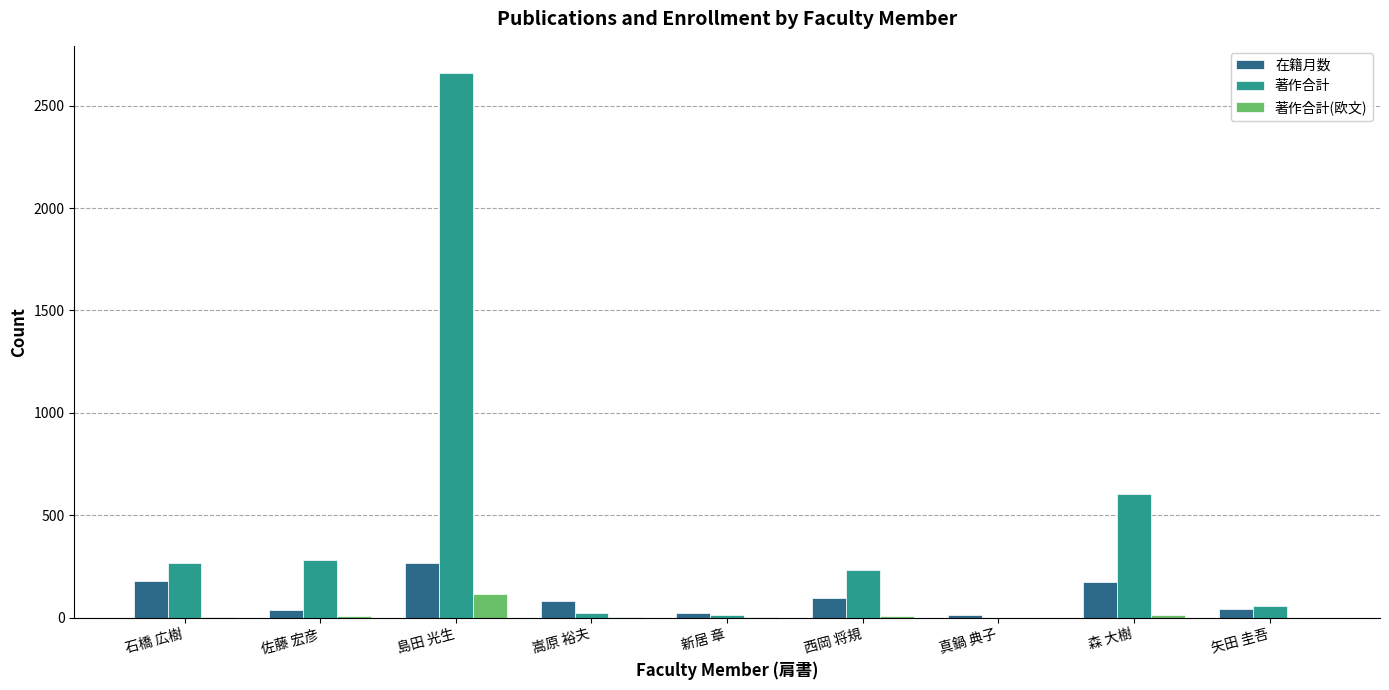

True or false: 著作合計(欧文) has a value of 8 at 西岡 将規.

True